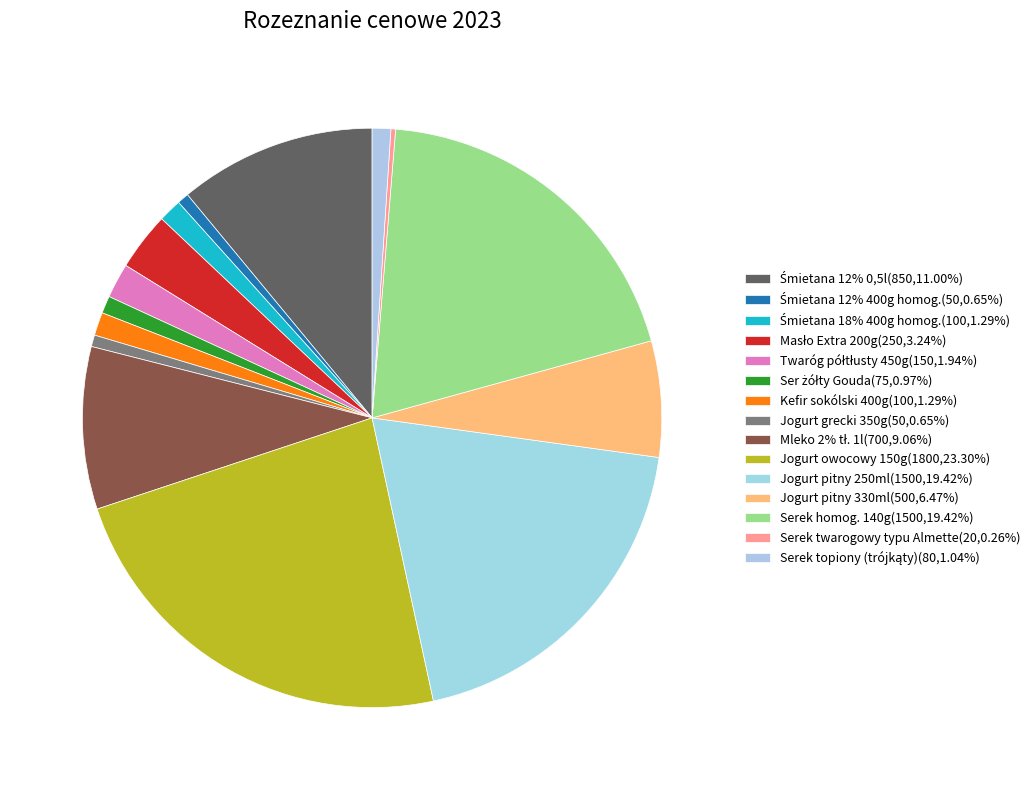

Between Śmietana 12% 0,5l and Śmietana 18% 400g homog., which is larger?

Śmietana 12% 0,5l